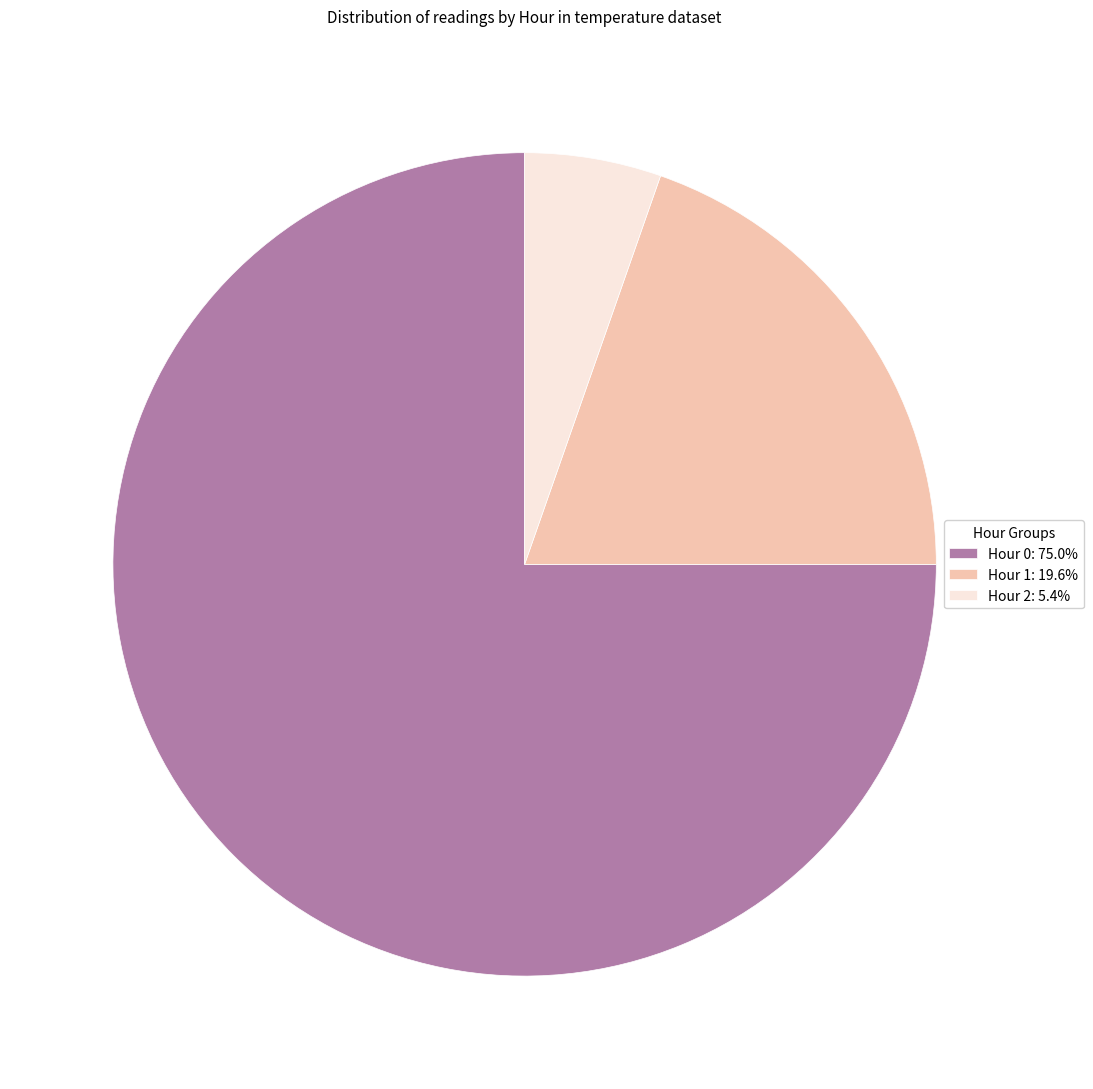

How many segments does this pie chart have?

3